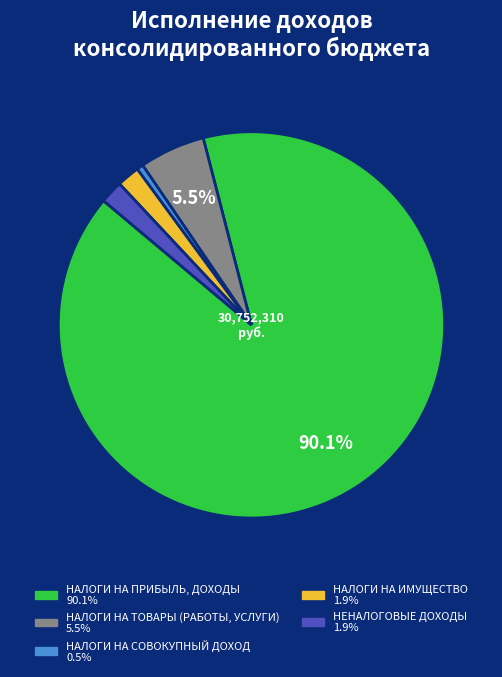

Between НАЛОГИ НА ИМУЩЕСТВО and НАЛОГИ НА ТОВАРЫ (РАБОТЫ, УСЛУГИ), which is larger?

НАЛОГИ НА ТОВАРЫ (РАБОТЫ, УСЛУГИ)